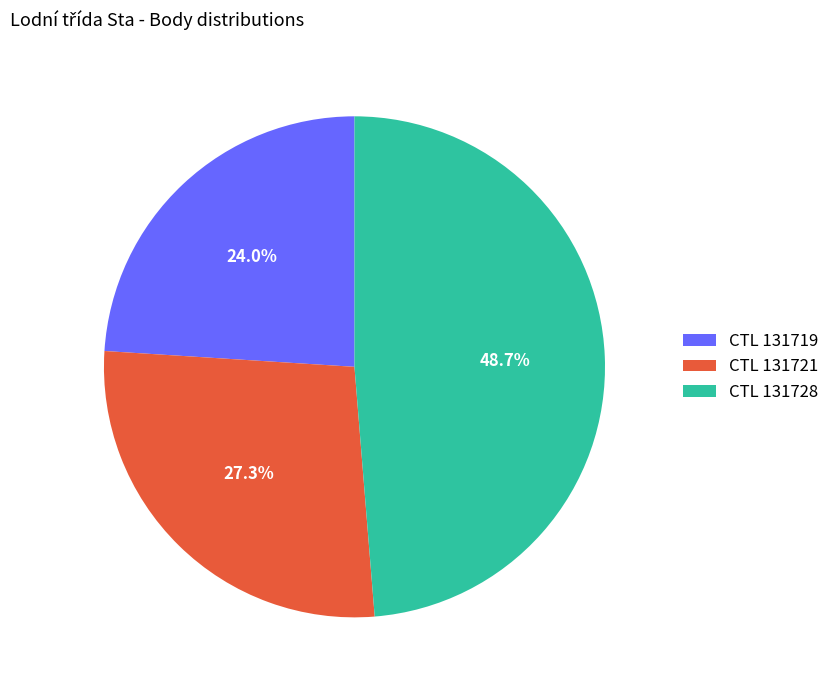

Which slice is the largest?

CTL 131728